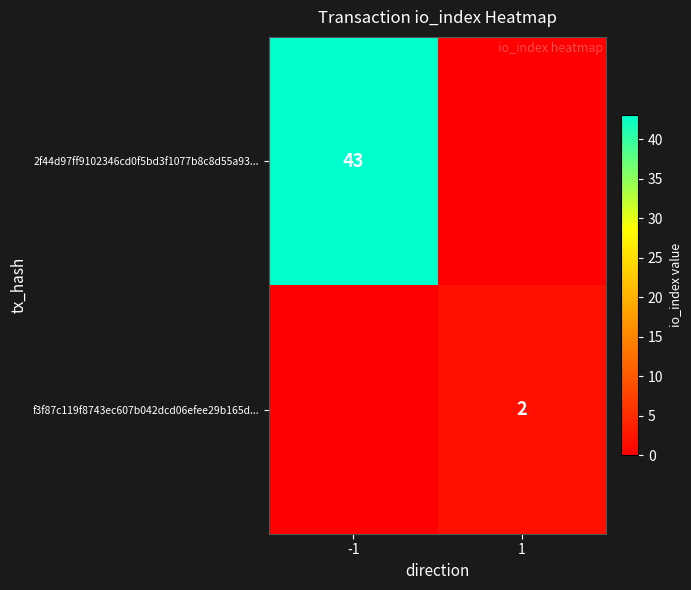

Is the value of f3f87c119f8743ec607b042dcd06efee29b165d... at 1 greater than the value of 2f44d97ff9102346cd0f5bd3f1077b8c8d55a93... at -1?

No